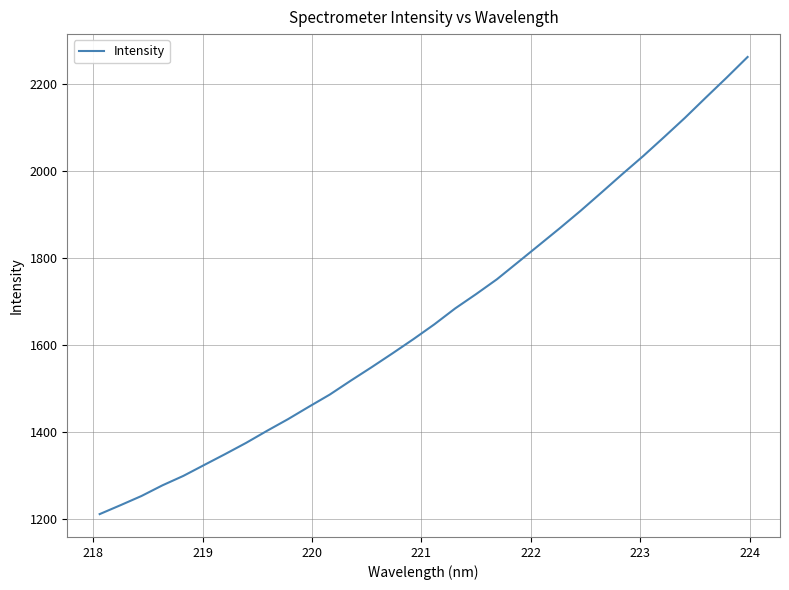

What is the difference between the maximum and minimum values?

1051.1